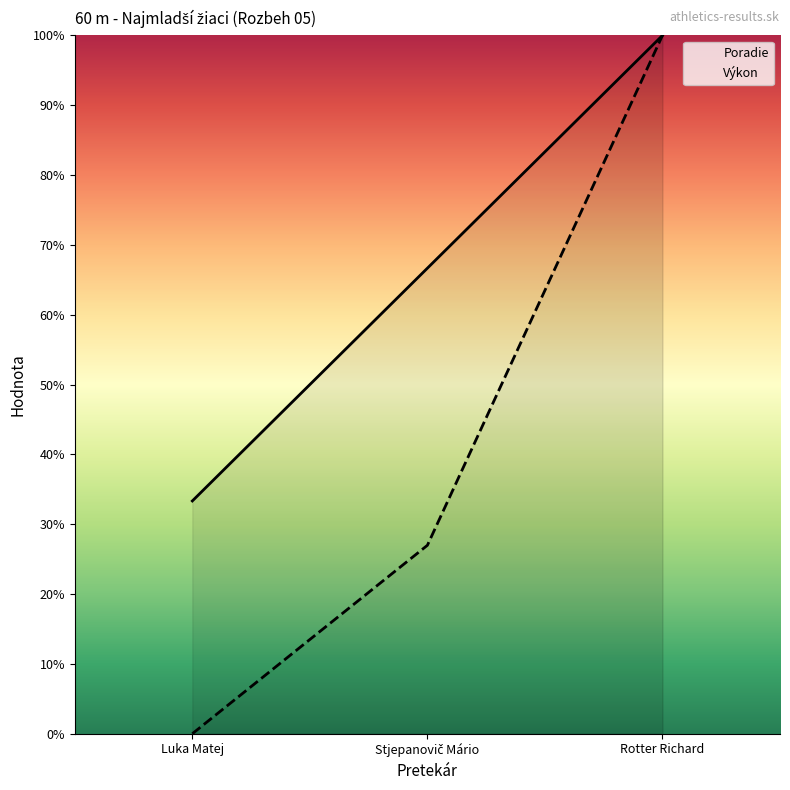

Rank the series by their maximum value, from lowest to highest.

Poradie, Výkon